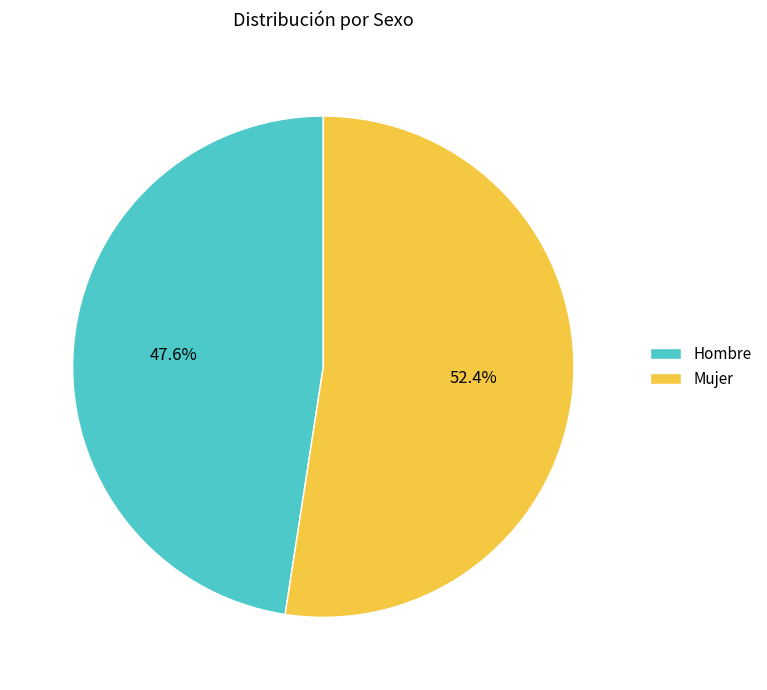

Does any single category account for the majority?

Yes